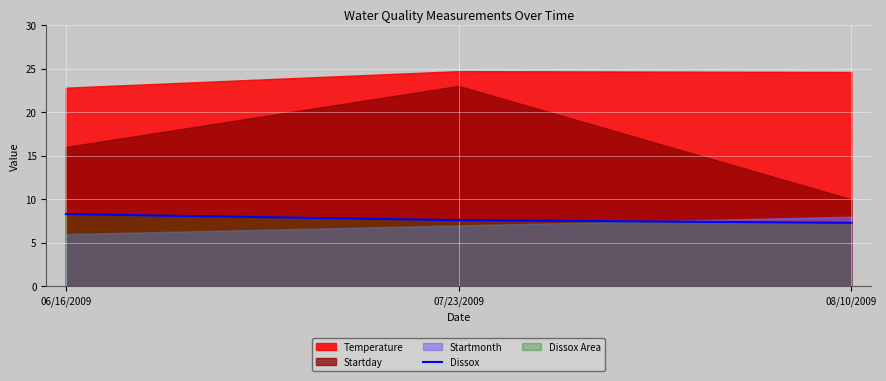

What is the approximate value at 06/16/2009?

8.3